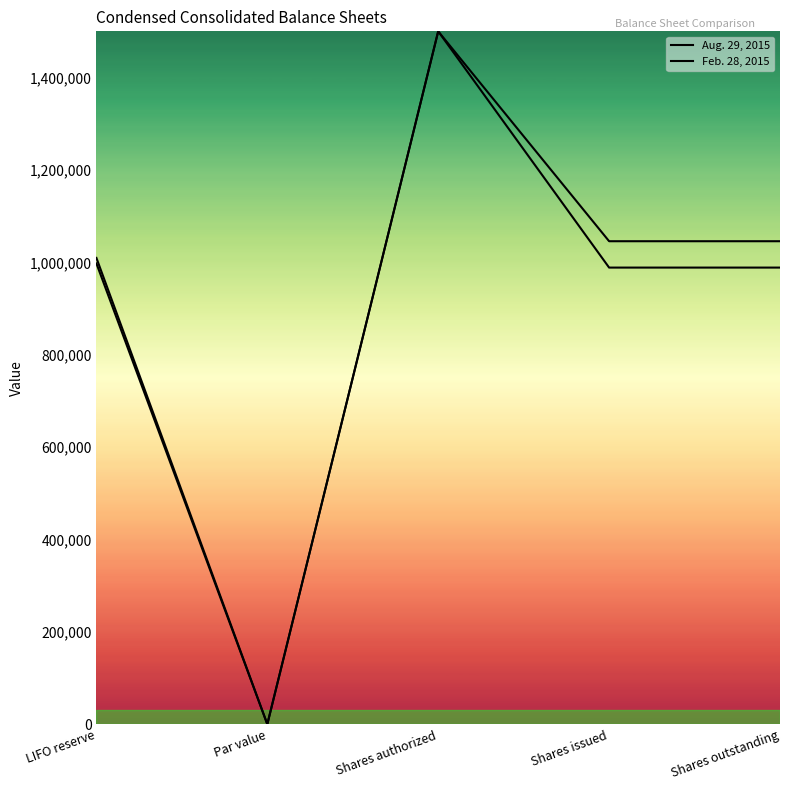

How many lines are shown in the chart?

2